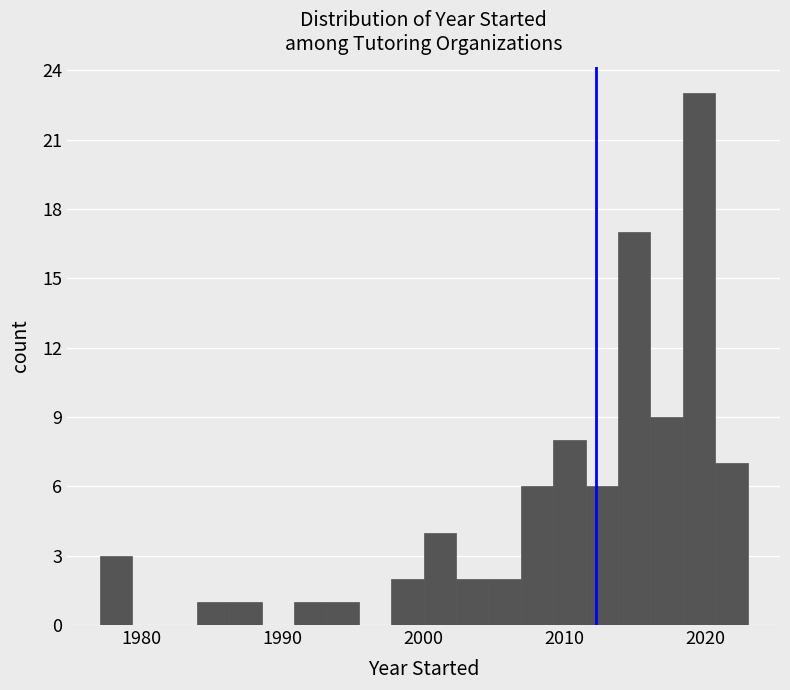

Read against the x-axis, roughly where is the centre of the tallest bar?

2020